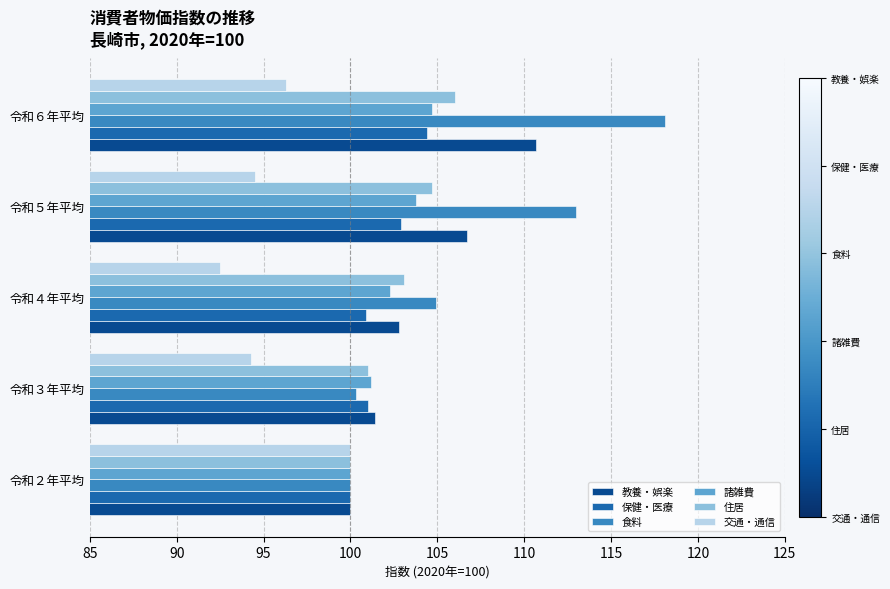

How many data points in 食料 are above 104?

3